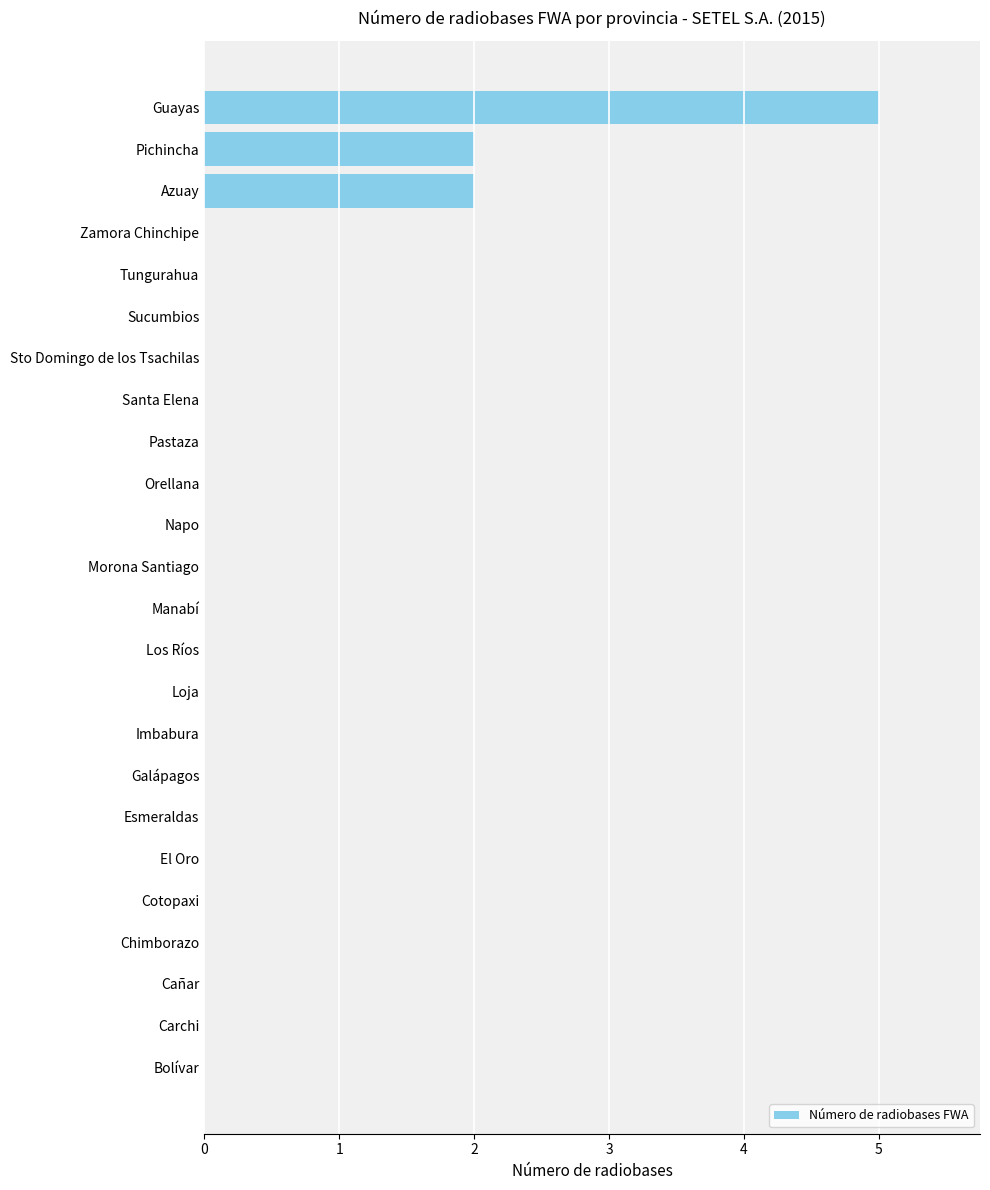

Are the bars horizontal?

Yes